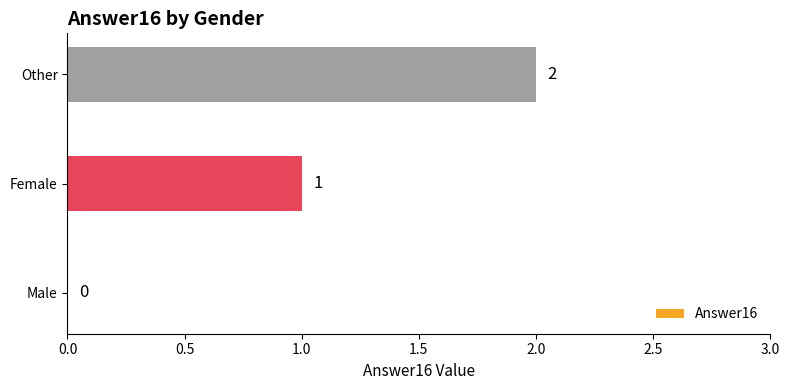

How many values are between 0 and 2?

3